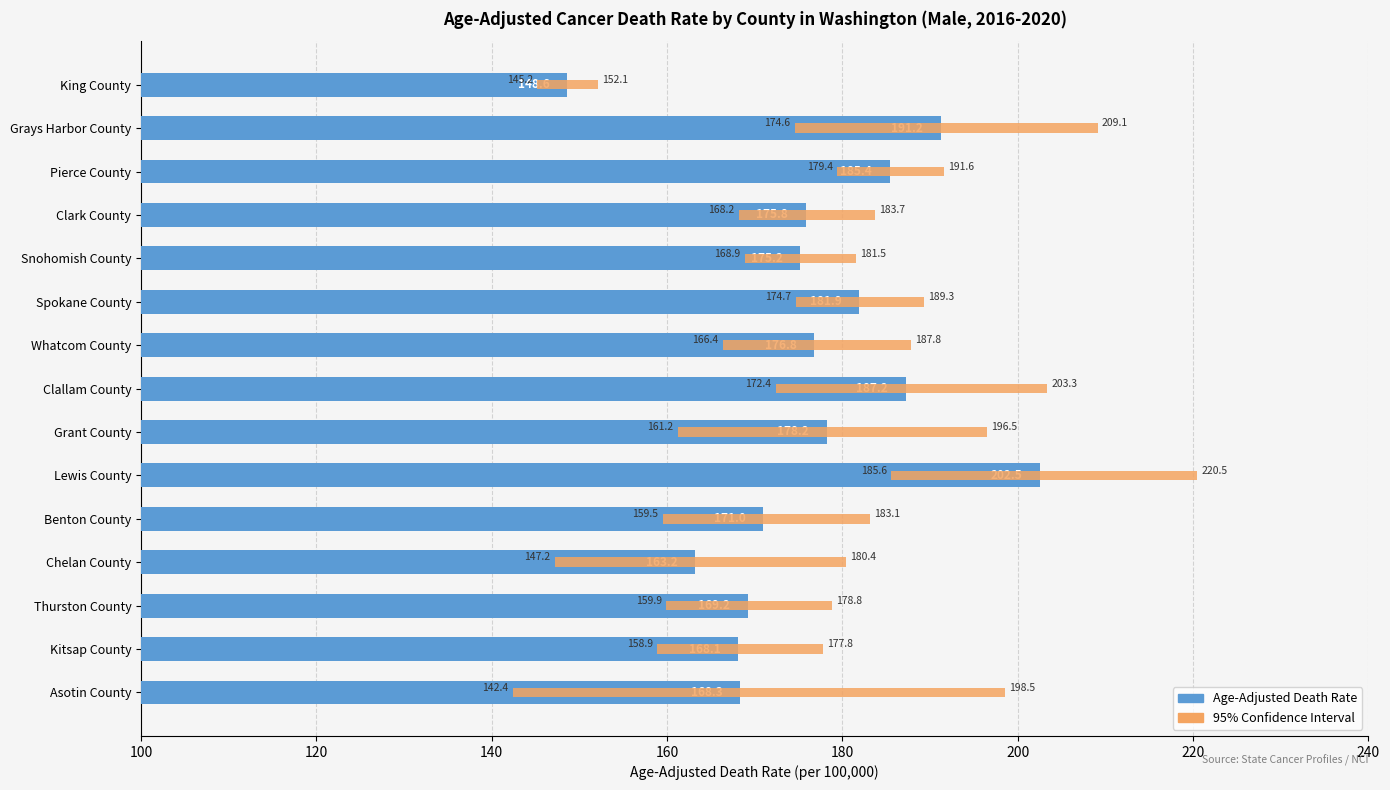

What is the minimum value shown in the chart?

148.6